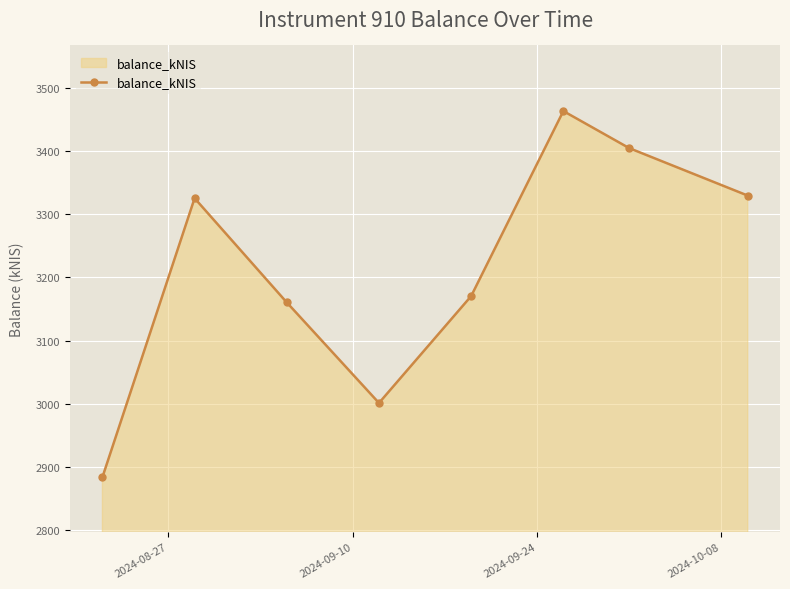

What is the maximum value shown in the chart?

3463.5